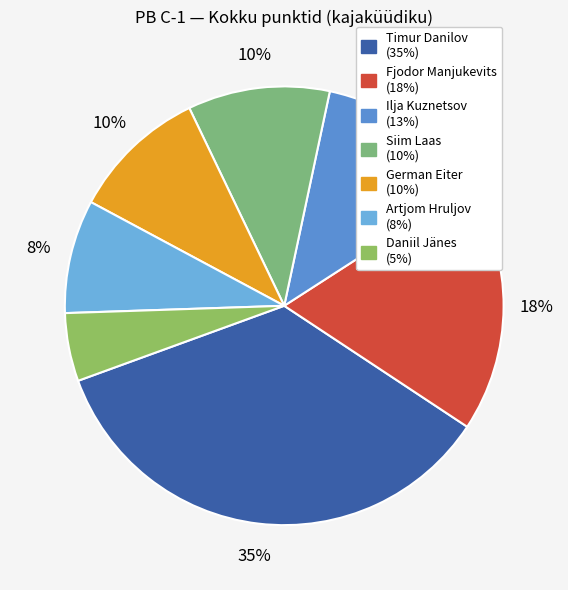

True or false: German Eiter accounts for 3% of the total.

False